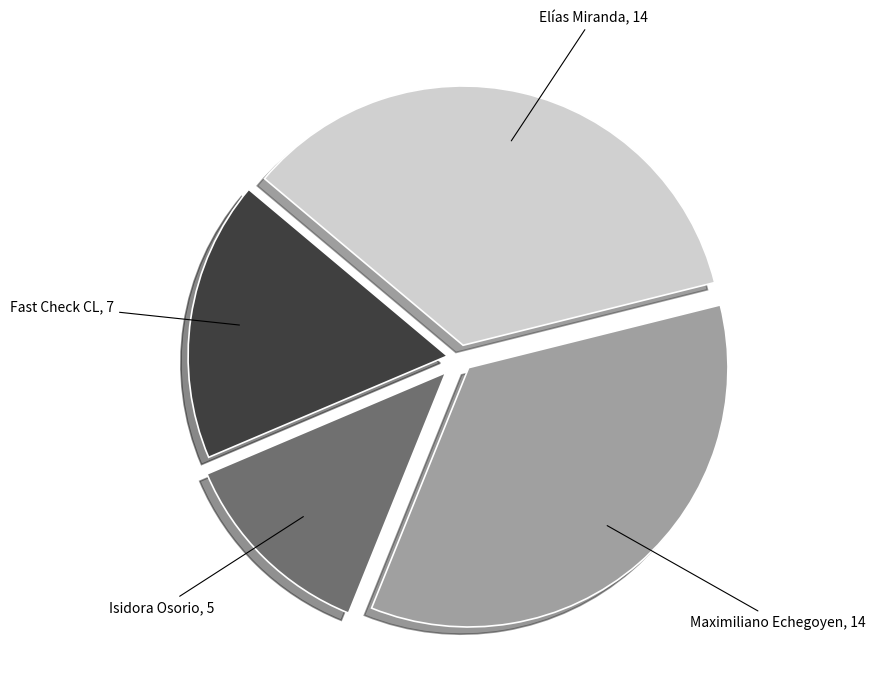

Does any single category account for the majority?

No